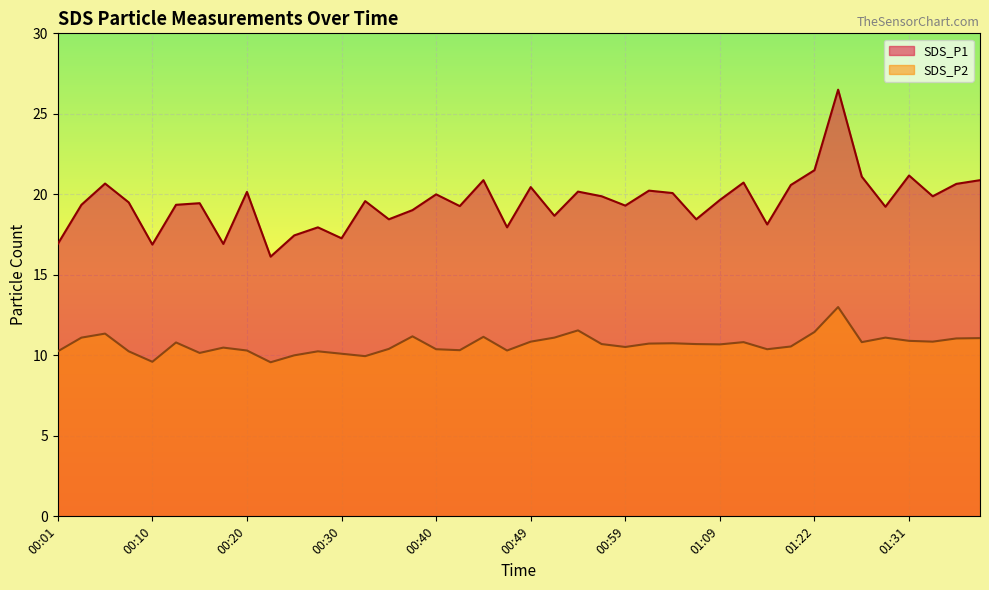

True or false: SDS_P2 and SDS_P1 cross at least once.

False